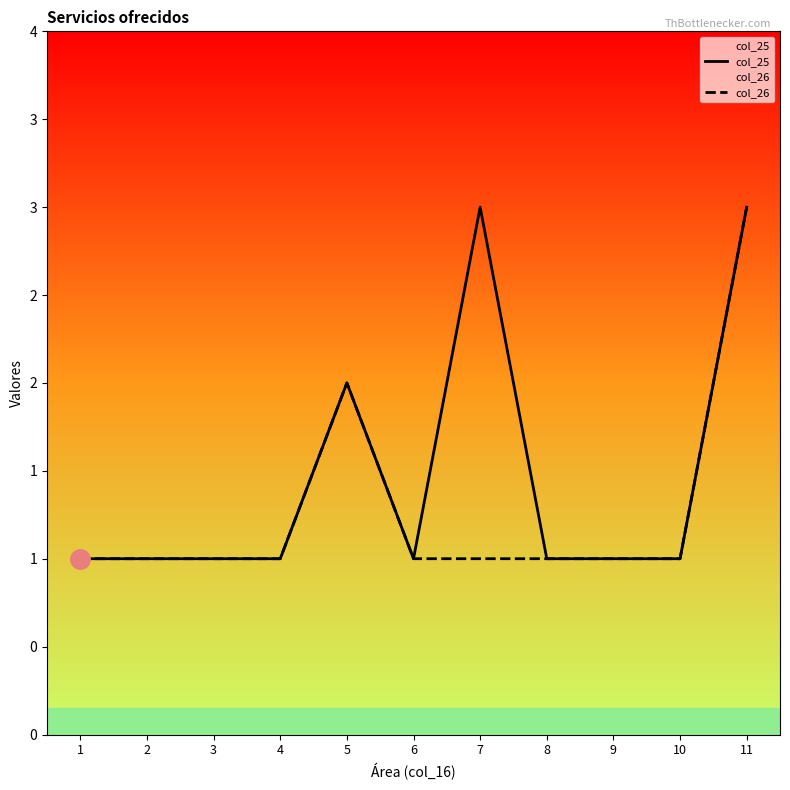

Reading left to right, extract all data points from this chart.

col_25: 1	1	1	1	2	1	3	1	1	1	3
col_26: 1	1	1	1	2	1	1	1	1	1	3